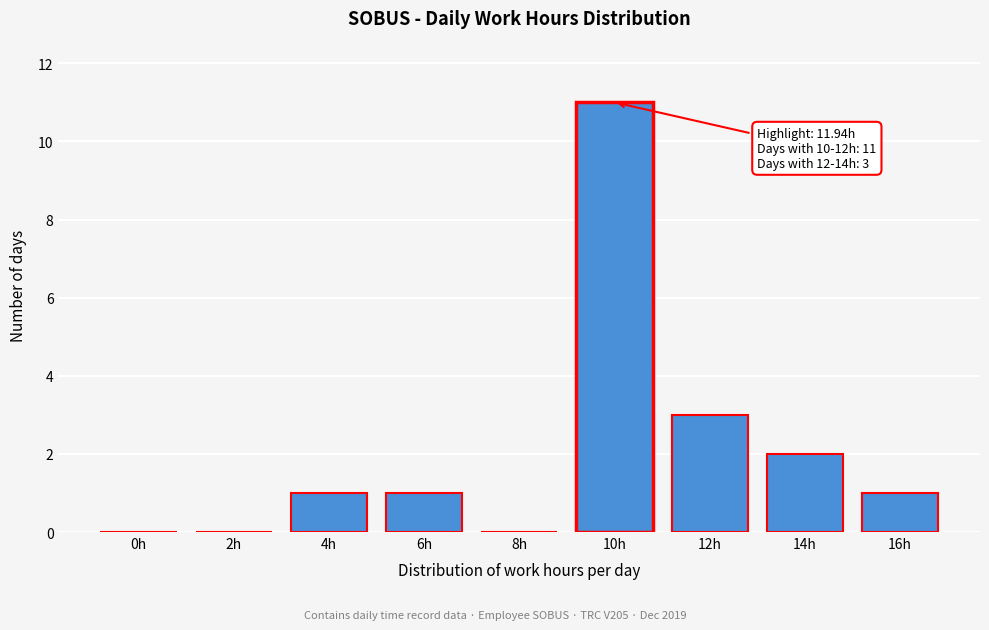

Reading left to right, extract all data points from this chart.

0h=0	2h=0	4h=1	6h=1	8h=0	10h=11	12h=3	14h=2	16h=1